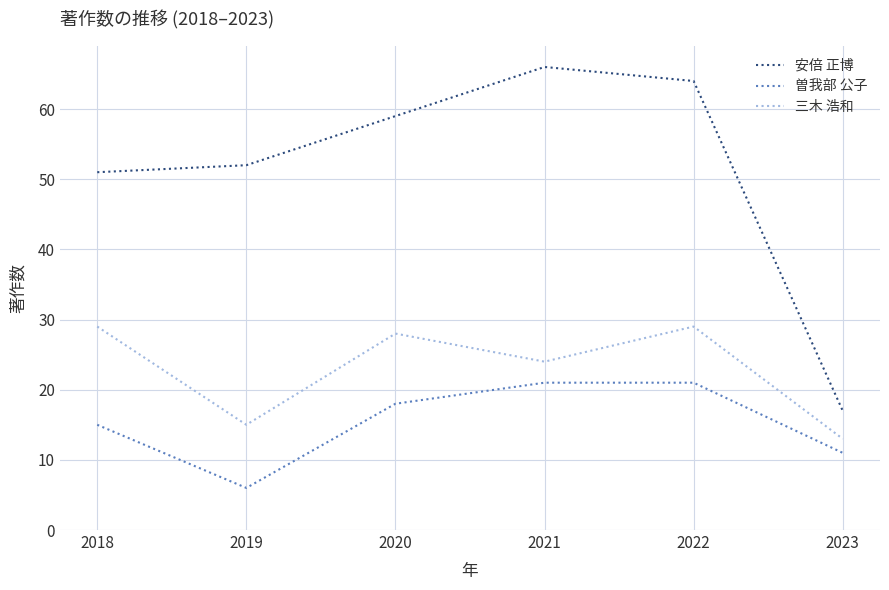

What is the lowest value of the 安倍 正博 series?

17